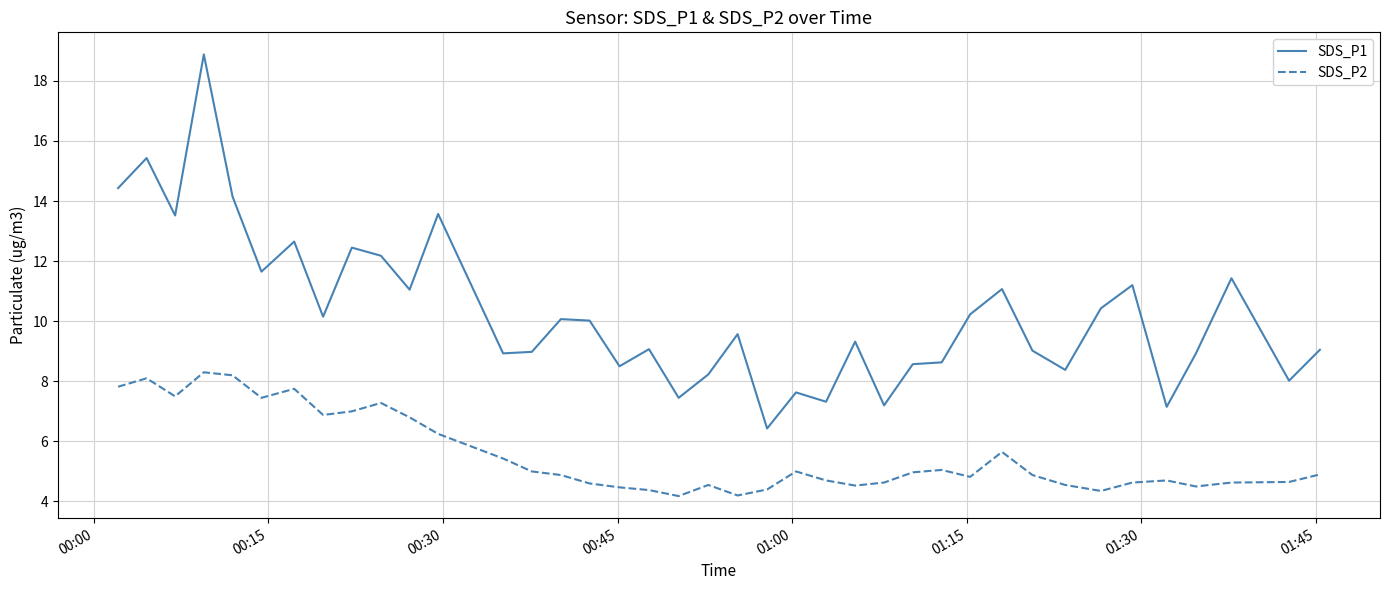

Which series has the largest range (max minus min)?

SDS_P1